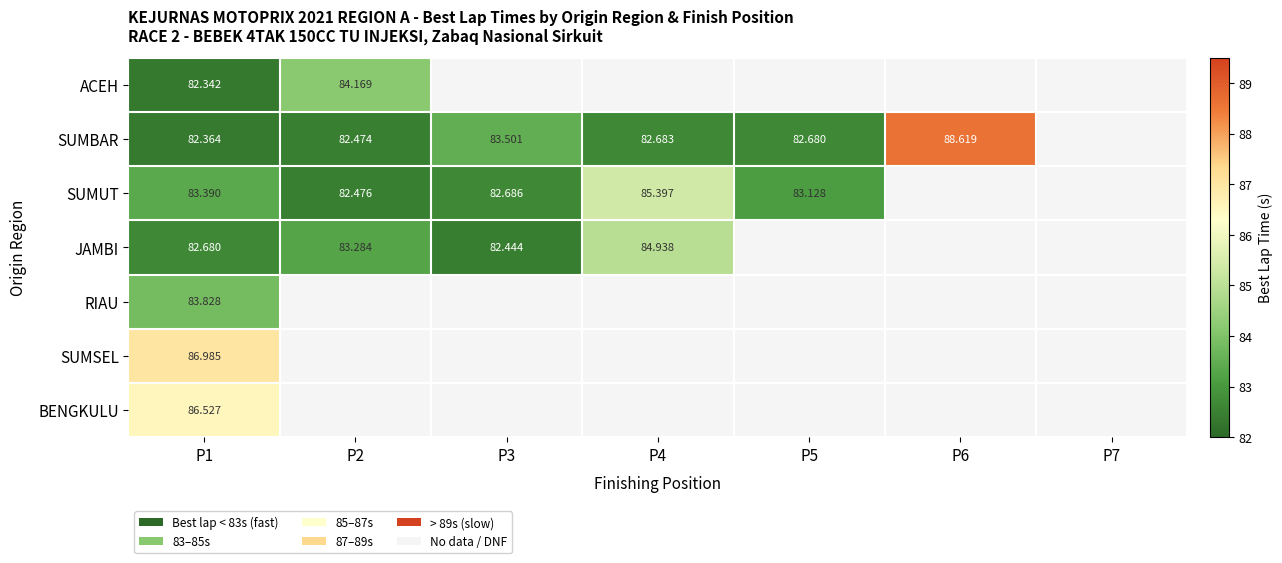

Rank the series at P1 from lowest to highest value.

ACEH, SUMBAR, JAMBI, SUMUT, RIAU, BENGKULU, SUMSEL